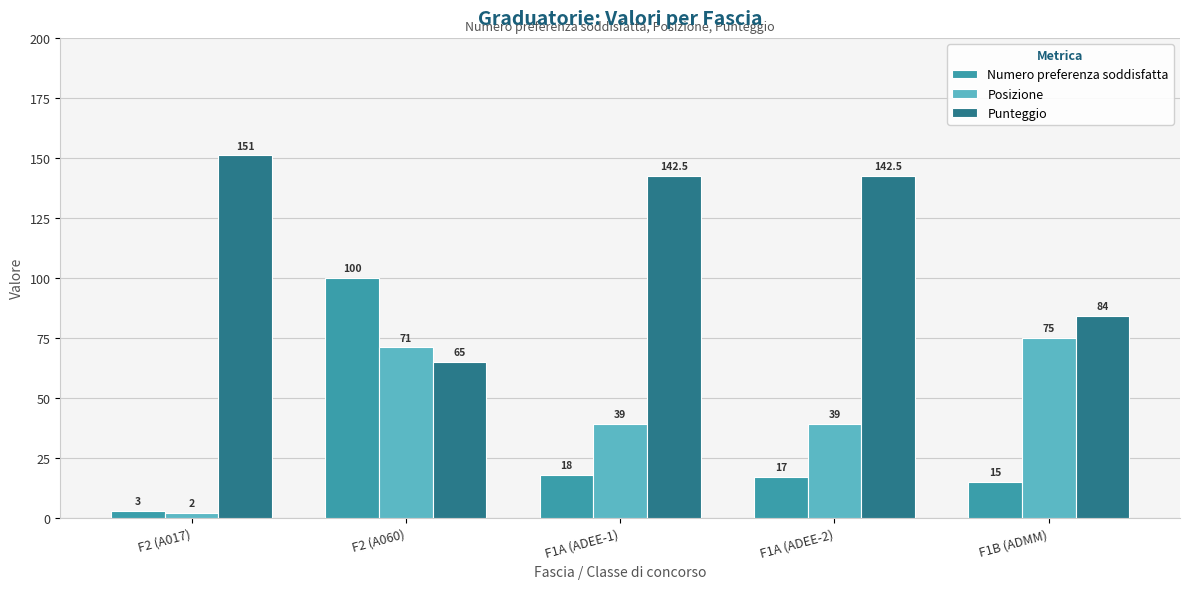

List the series in order of their peak value, highest first.

Punteggio, Numero preferenza soddisfatta, Posizione